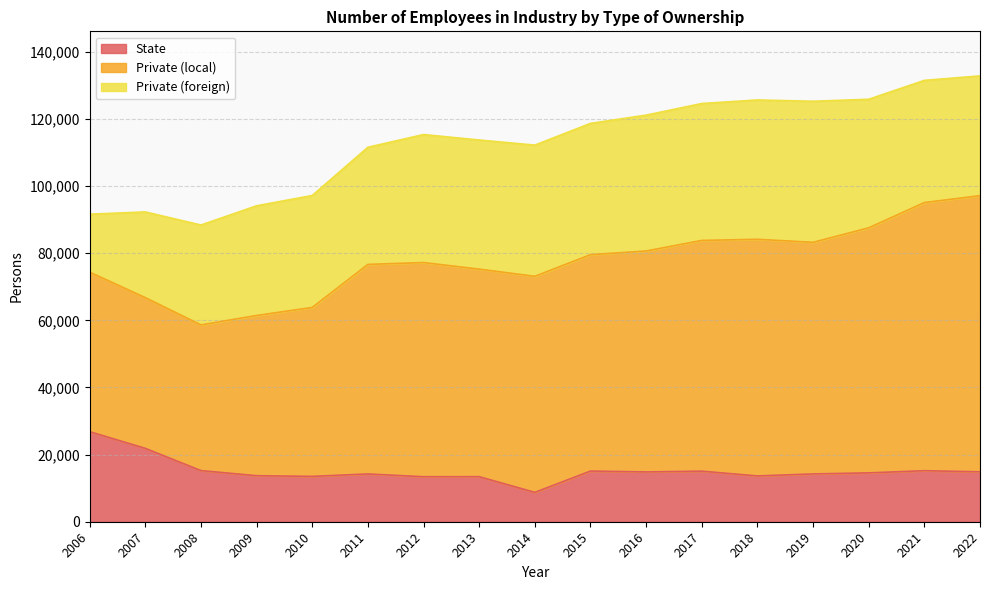

What is the difference between the highest and lowest values at 2015?

103594